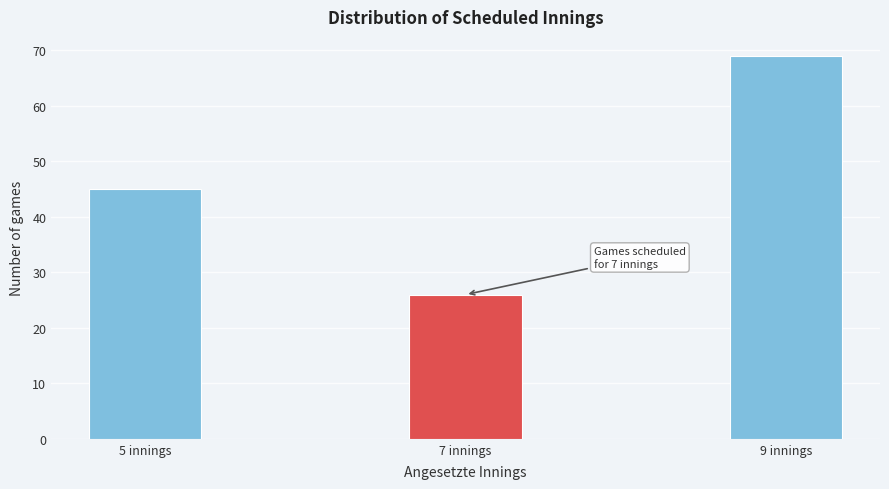

Reading left to right, transcribe all the data shown in this chart.

5 innings=45	7 innings=26	9 innings=69